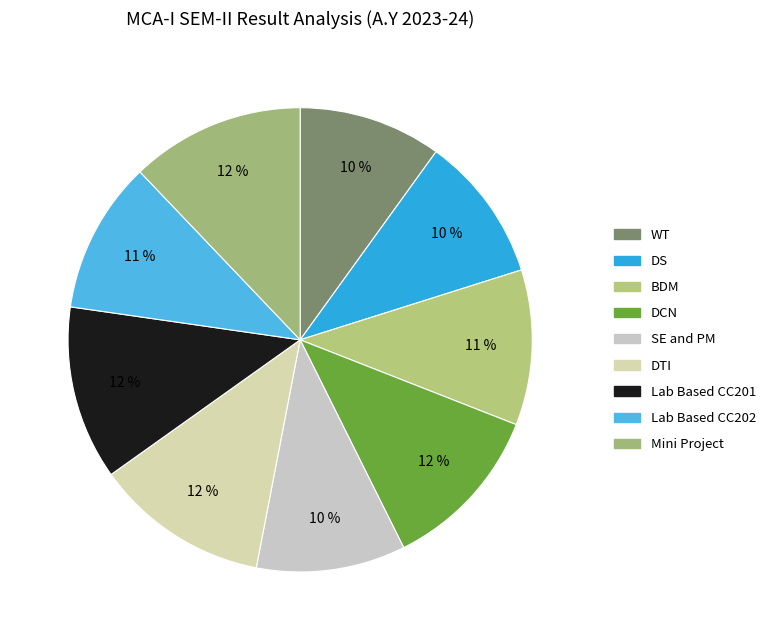

How many slices are in this pie chart?

9